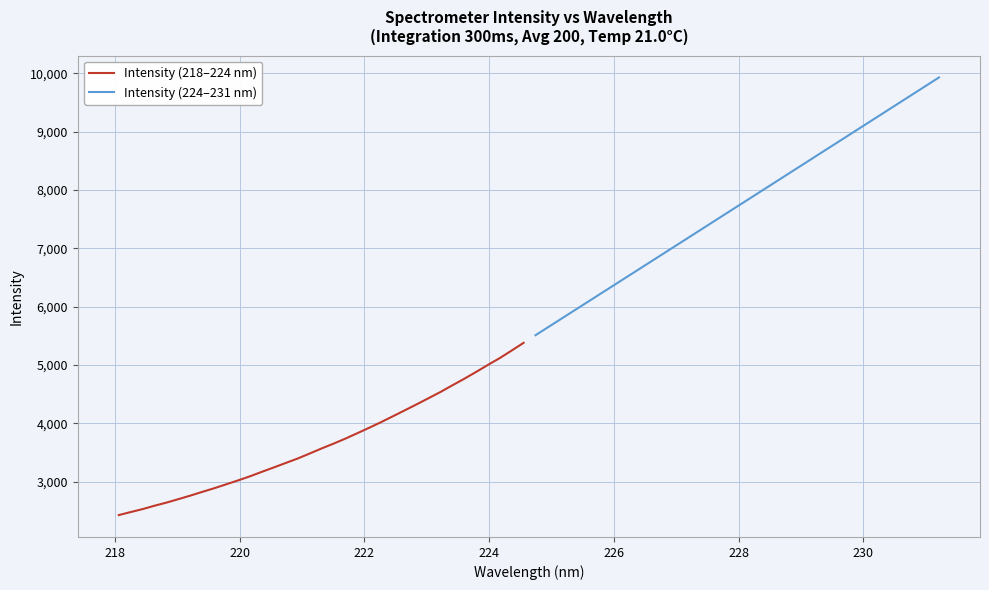

What is the maximum value for Intensity (224–231 nm)?

9930